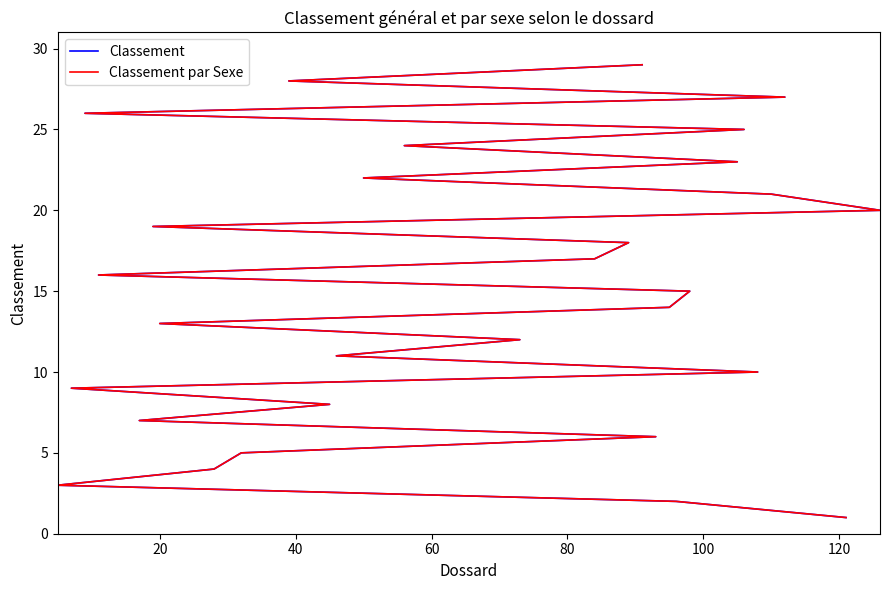

What is the lowest value of the Classement series?

1